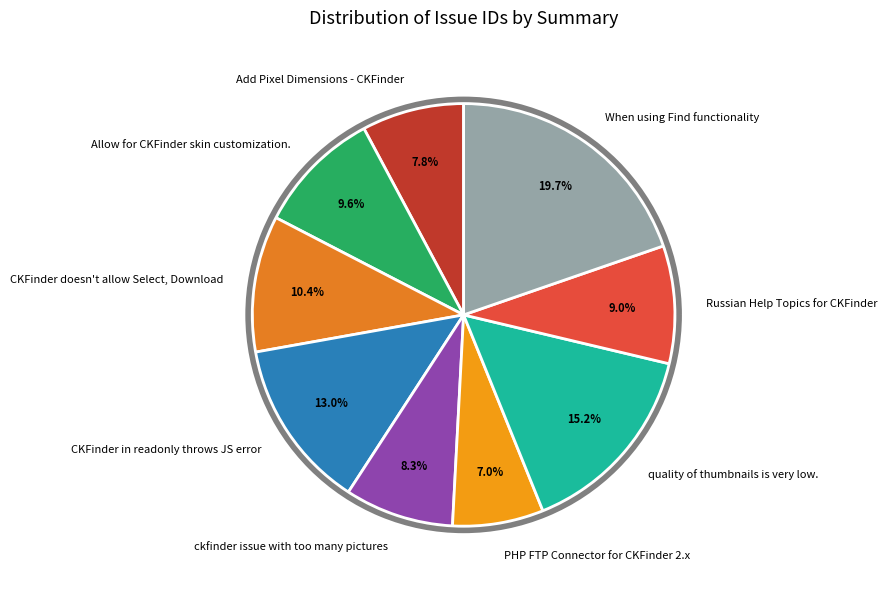

What is the change in value from Allow for CKFinder skin customization. to Russian Help Topics for CKFinder?

-493